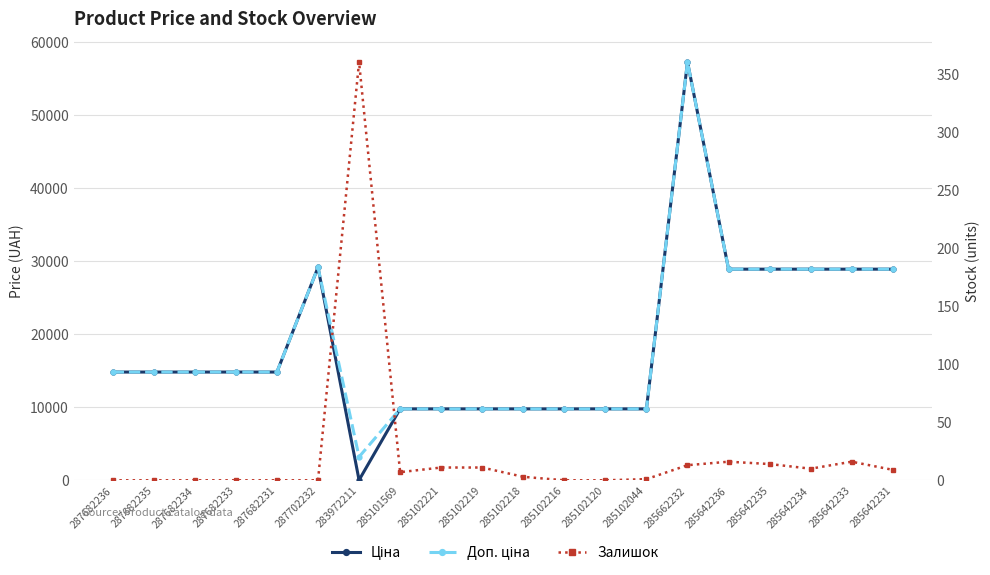

True or false: Залишок has more than 2 interior local peaks.

True